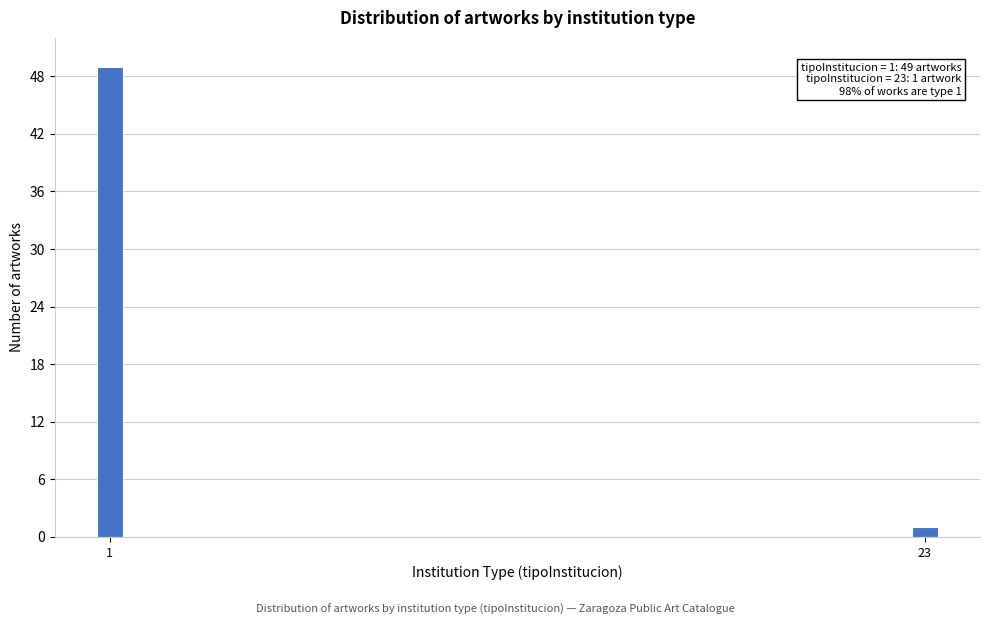

Reading left to right, what are all the values shown in this chart?

1=49	23=1